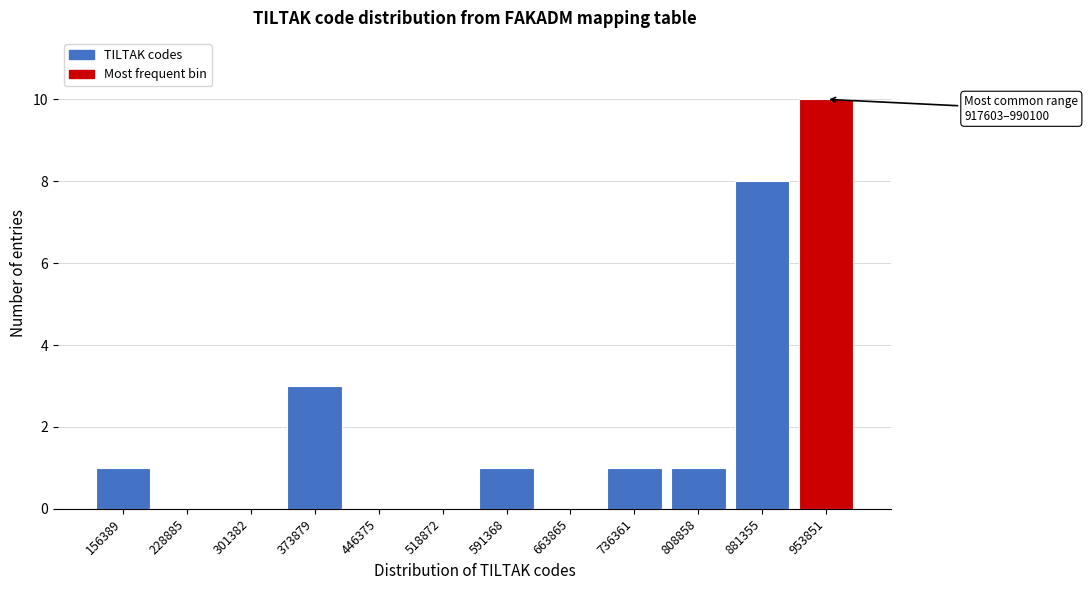

Which range on the x-axis has the tallest bar?

920000 to 990000